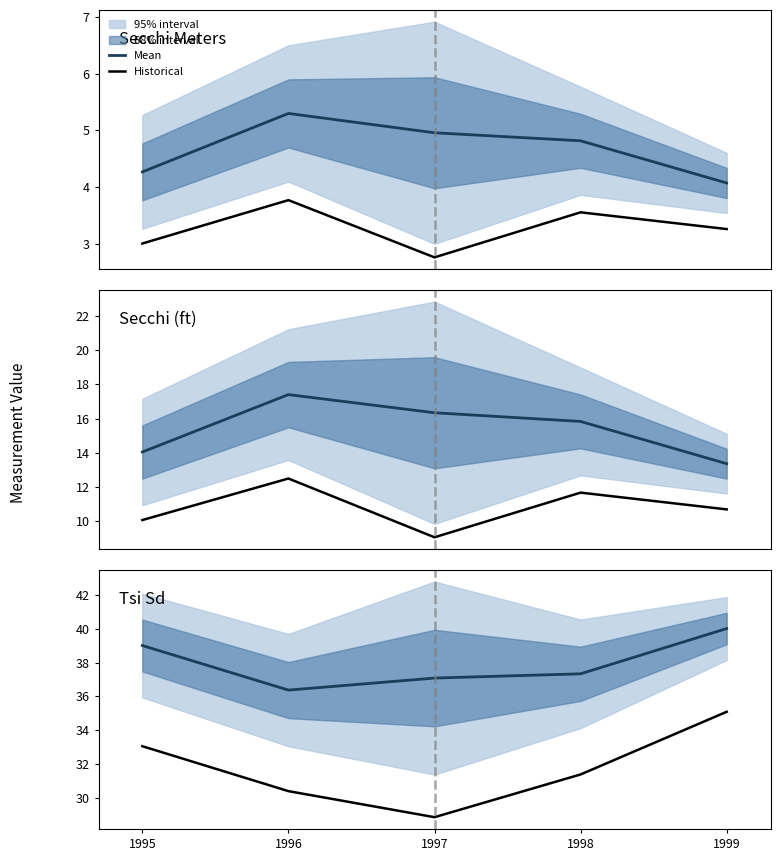

Reading left to right, list all the values displayed in this chart.

Mean: 1995=39.0	1996=36.4	1997=37.1	1998=37.3	1999=40.0
Historical: 1995=33.1	1996=30.4	1997=28.9	1998=31.4	1999=35.1